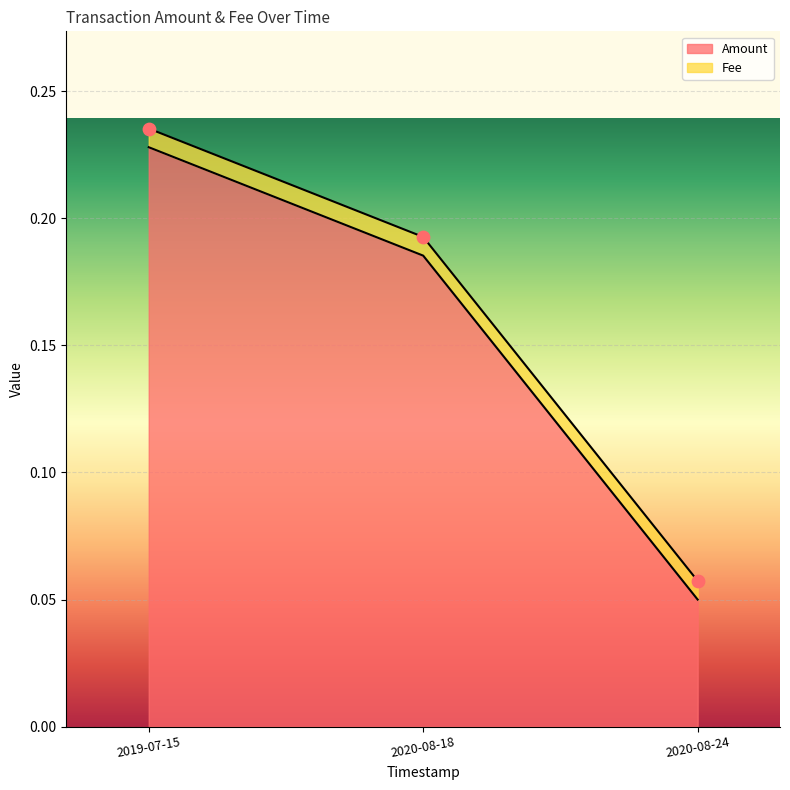

Which has a higher value, 2019-07-15 or 2020-08-18?

2019-07-15